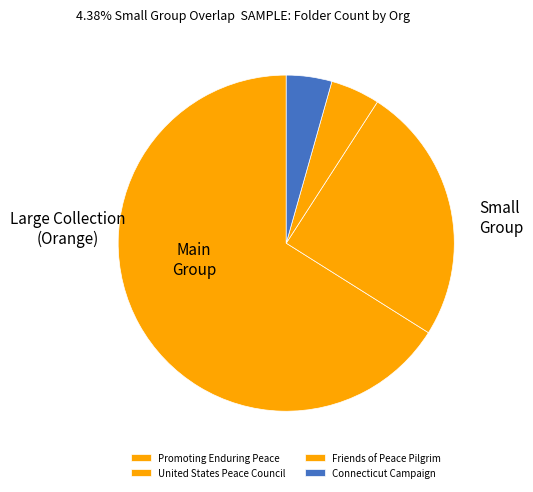

Rank the categories by value from lowest to highest.

Connecticut Campaign, Friends of Peace Pilgrim, United States Peace Council, Promoting Enduring Peace